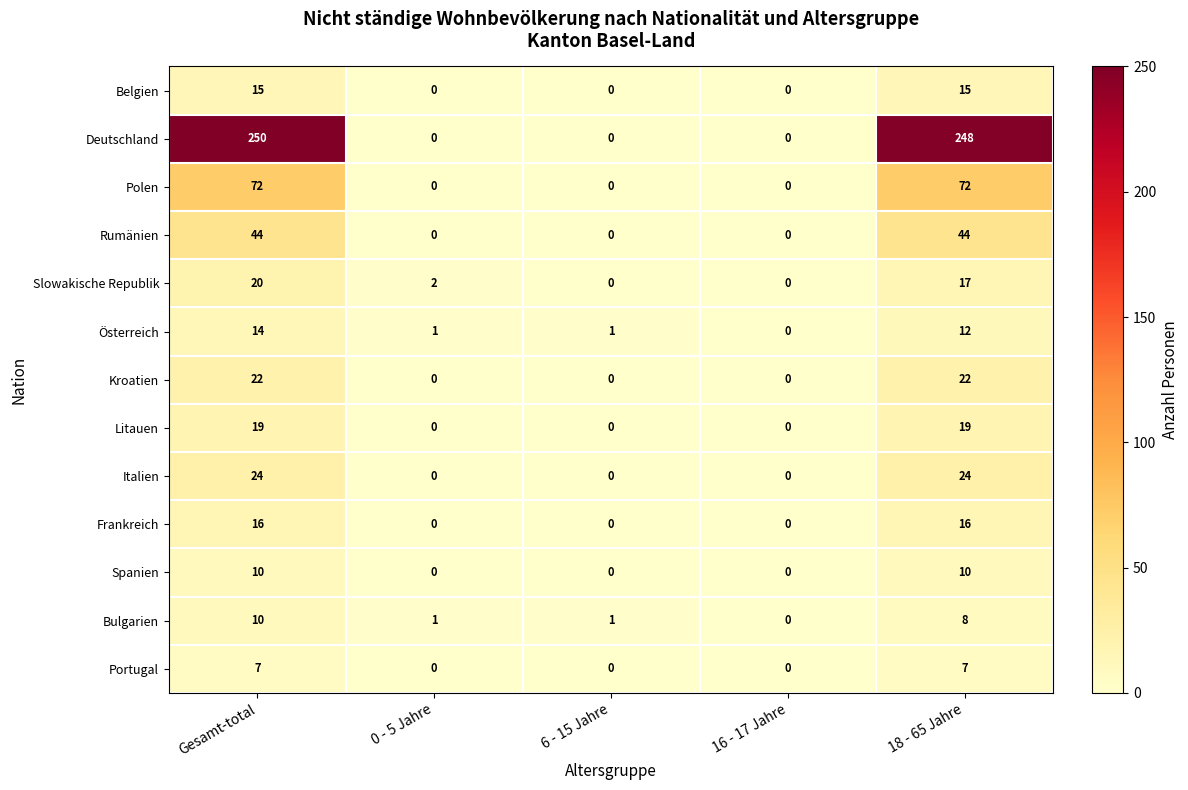

What is the difference between the highest and lowest values at Gesamt-total?

243